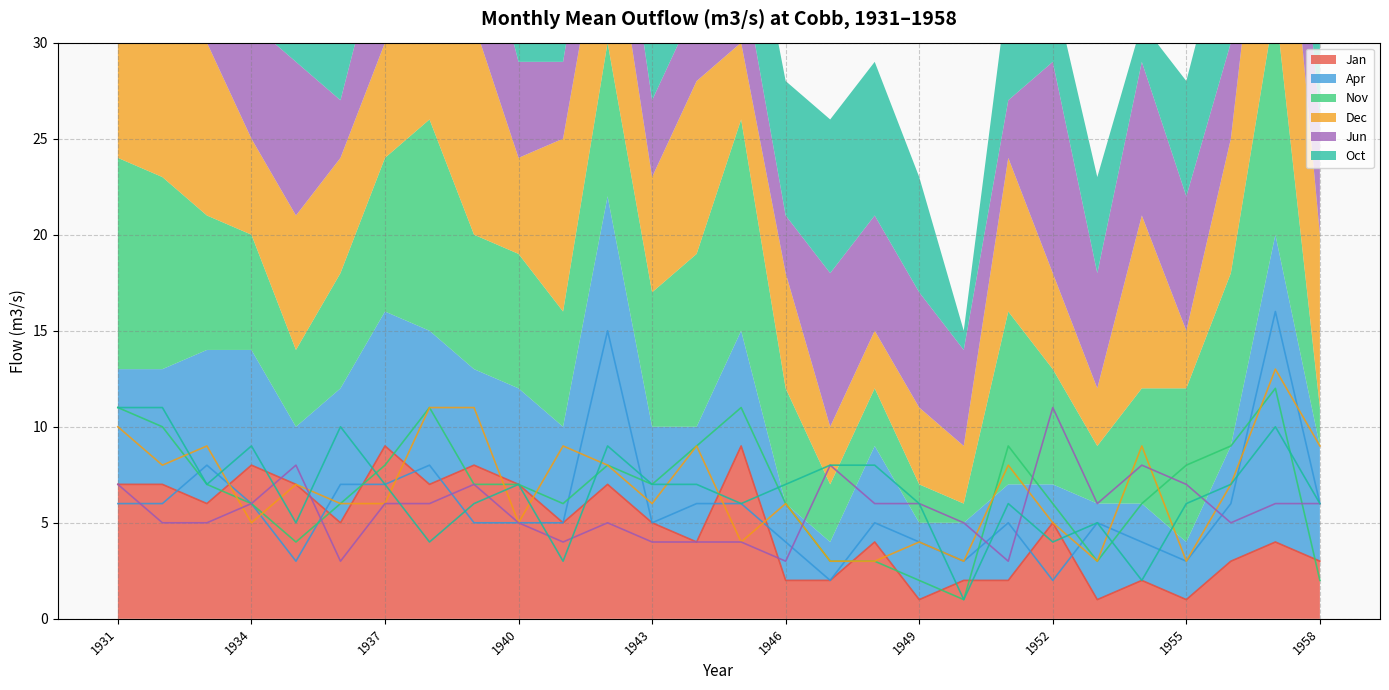

Reading left to right, transcribe all the data shown in this chart.

Jan: 1931=7	1932=7	1933=6	1934=8	1935=7	1936=5	1937=9	1938=7	1939=8	1940=7	1941=5	1942=7	1943=5	1944=4	1945=9	1946=2	1947=2	1948=4	1949=1	1950=2	1951=2	1952=5	1953=1	1954=2	1955=1	1956=3	1957=4	1958=3
Apr: 1931=6	1932=6	1933=8	1934=6	1935=3	1936=7	1937=7	1938=8	1939=5	1940=5	1941=5	1942=15	1943=5	1944=6	1945=6	1946=4	1947=2	1948=5	1949=4	1950=3	1951=5	1952=2	1953=5	1954=4	1955=3	1956=6	1957=16	1958=6
Nov: 1931=11	1932=10	1933=7	1934=6	1935=4	1936=6	1937=8	1938=11	1939=7	1940=7	1941=6	1942=8	1943=7	1944=9	1945=11	1946=6	1947=3	1948=3	1949=2	1950=1	1951=9	1952=6	1953=3	1954=6	1955=8	1956=9	1957=12	1958=2
Dec: 1931=10	1932=8	1933=9	1934=5	1935=7	1936=6	1937=6	1938=11	1939=11	1940=5	1941=9	1942=8	1943=6	1944=9	1945=4	1946=6	1947=3	1948=3	1949=4	1950=3	1951=8	1952=5	1953=3	1954=9	1955=3	1956=7	1957=13	1958=9
Jun: 1931=7	1932=5	1933=5	1934=6	1935=8	1936=3	1937=6	1938=6	1939=7	1940=5	1941=4	1942=5	1943=4	1944=4	1945=4	1946=3	1947=8	1948=6	1949=6	1950=5	1951=3	1952=11	1953=6	1954=8	1955=7	1956=5	1957=6	1958=6
Oct: 1931=11	1932=11	1933=7	1934=9	1935=5	1936=10	1937=7	1938=4	1939=6	1940=7	1941=3	1942=9	1943=7	1944=7	1945=6	1946=7	1947=8	1948=8	1949=6	1950=1	1951=6	1952=4	1953=5	1954=2	1955=6	1956=7	1957=10	1958=6